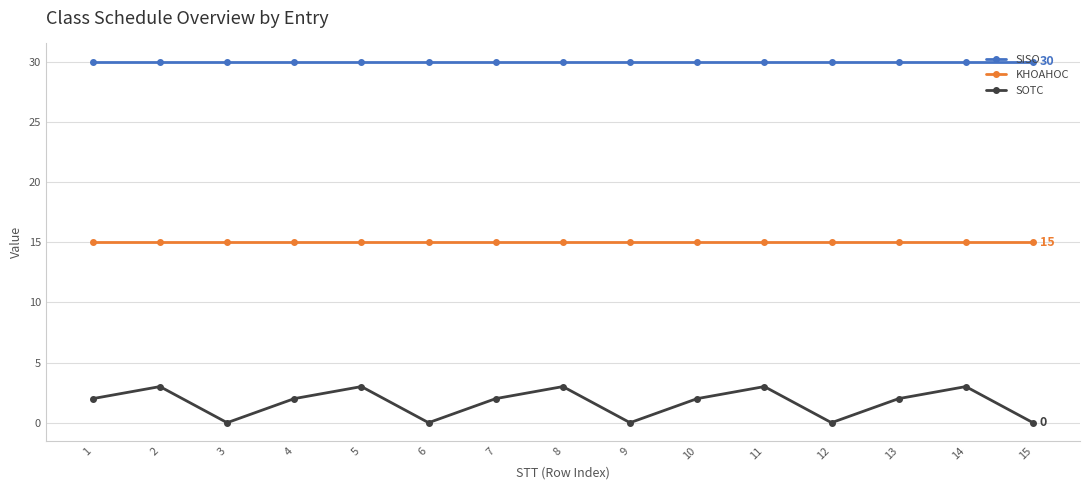

At which category does SOTC reach its first local peak?

2